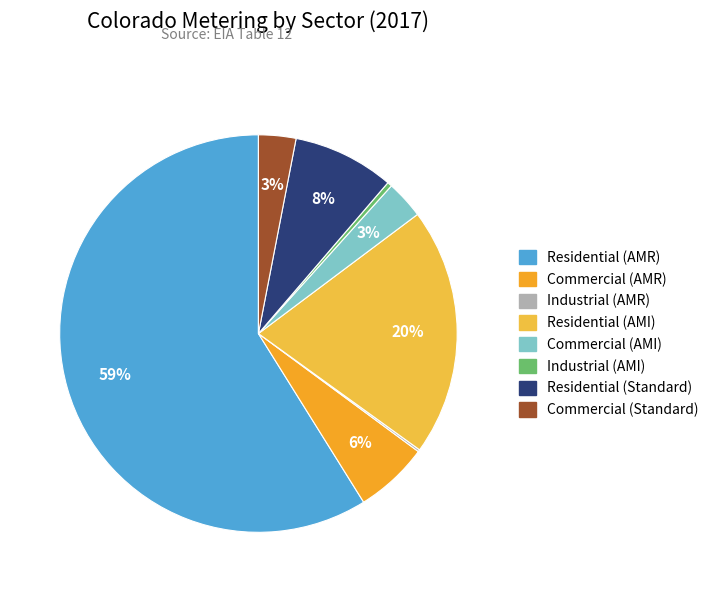

Does any single category account for the majority?

Yes